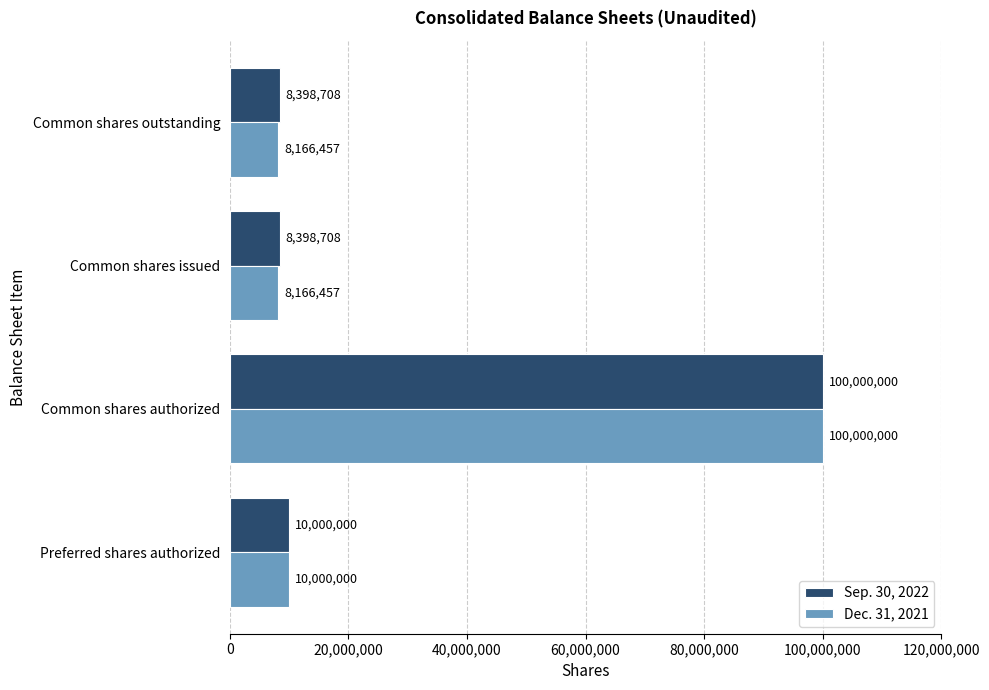

At which label is Dec. 31, 2021 closest to 54083228?

Preferred shares authorized